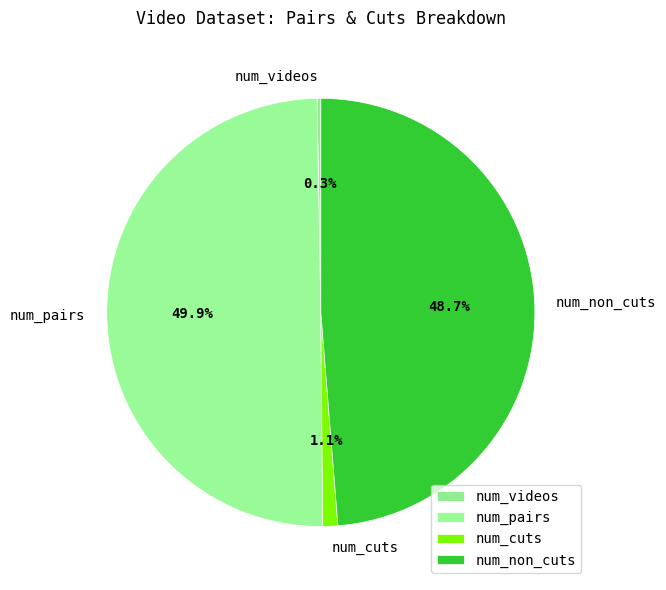

Which category has the biggest portion of the pie?

num_pairs